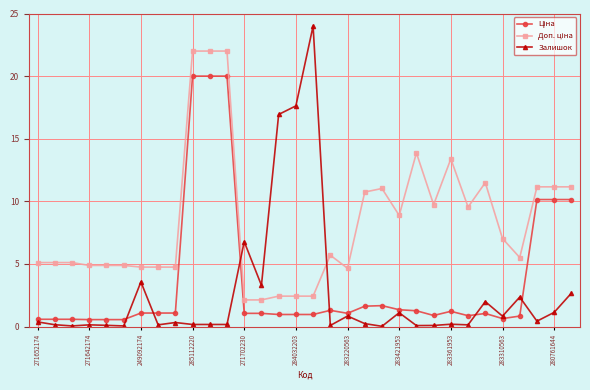

Count the number of data series in this chart.

3